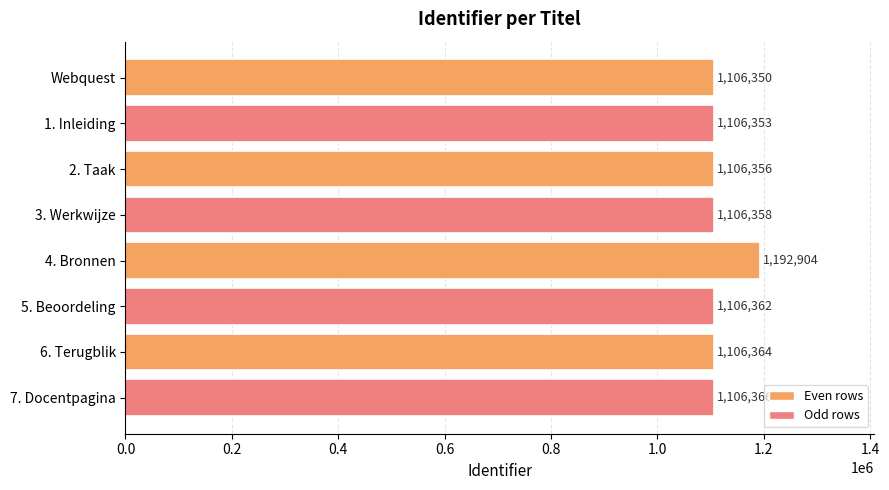

What is the difference between the second highest and minimum values?

16